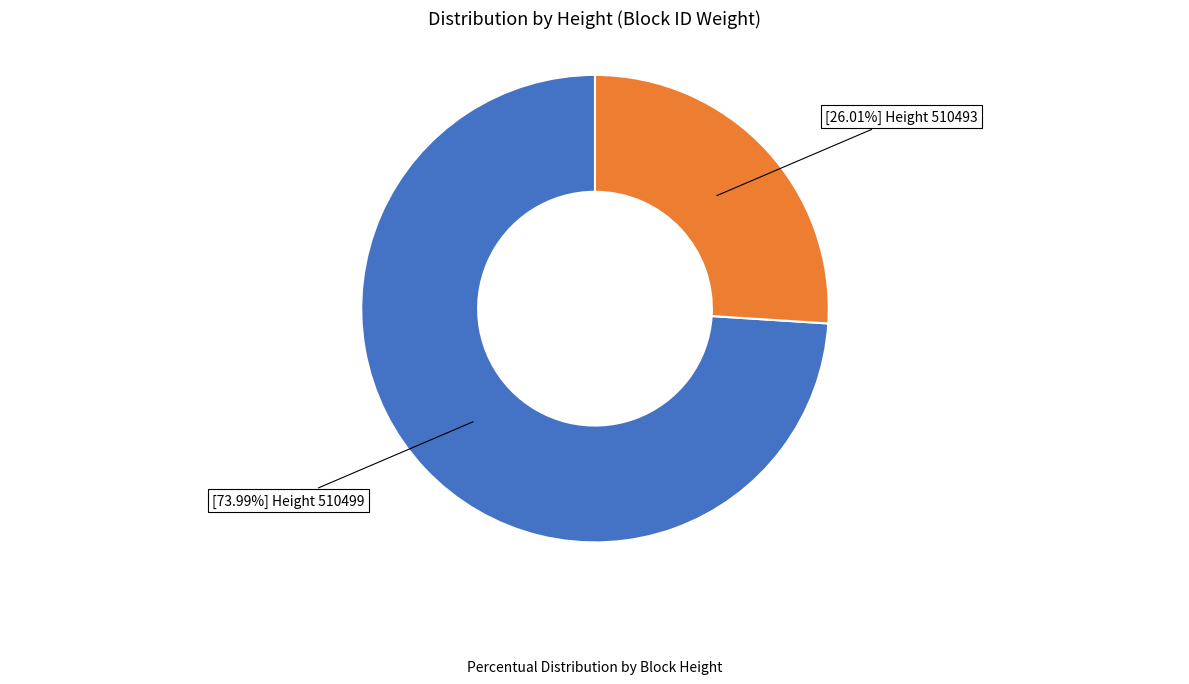

Is there any slice that represents more than half of the pie?

Yes